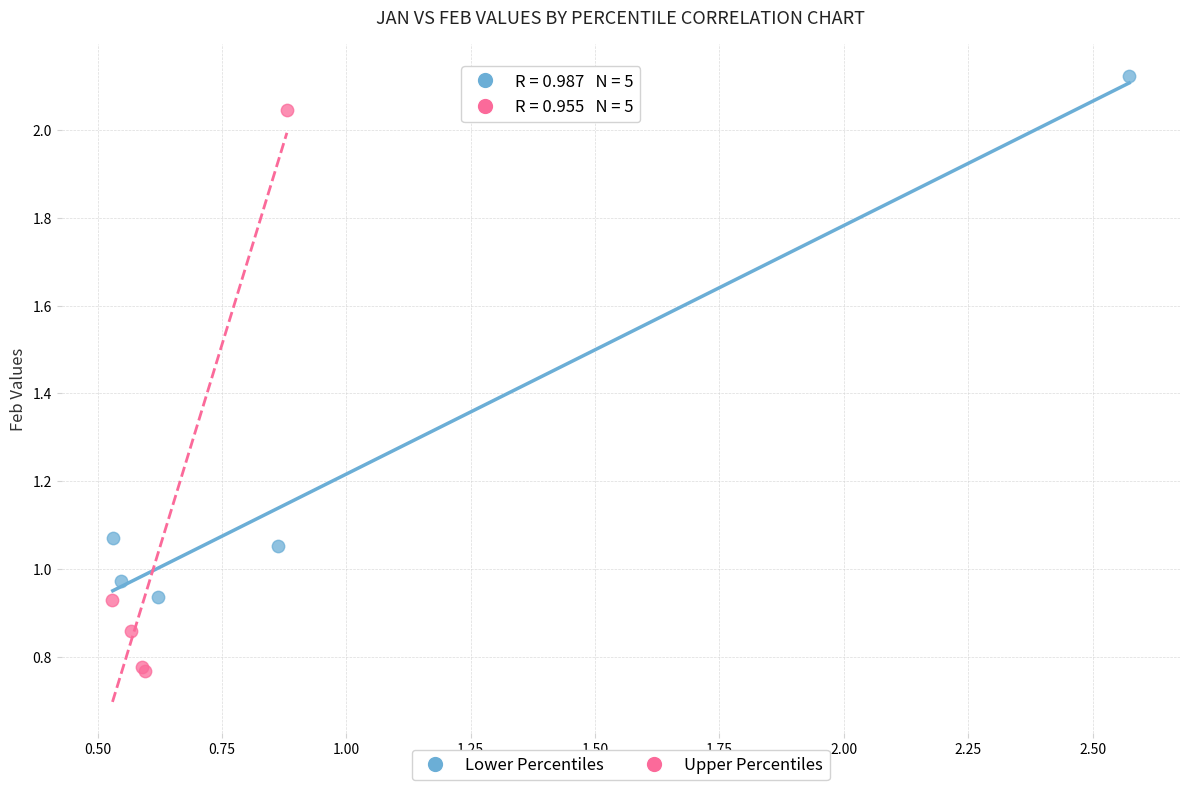

Which series contains the lowest Y value?

Upper Percentiles